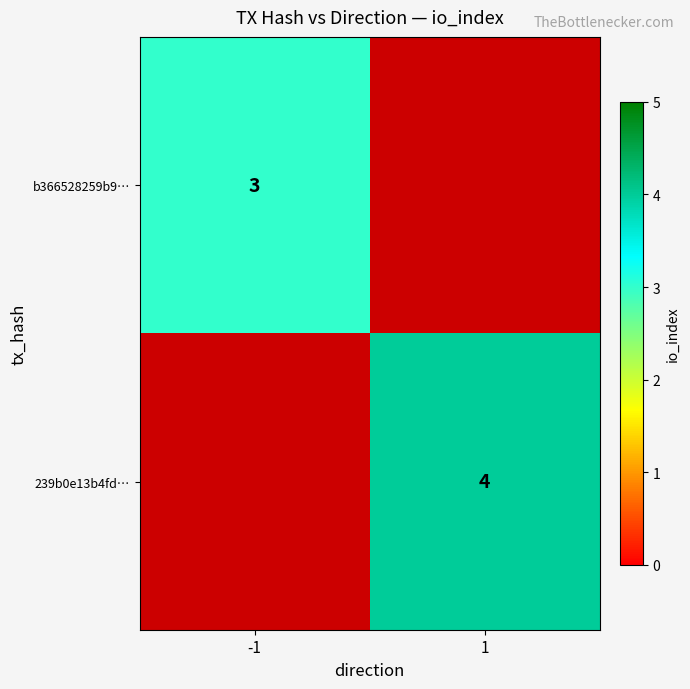

The value of 239b0e13b4fd… at 1 is 1. True or false?

False